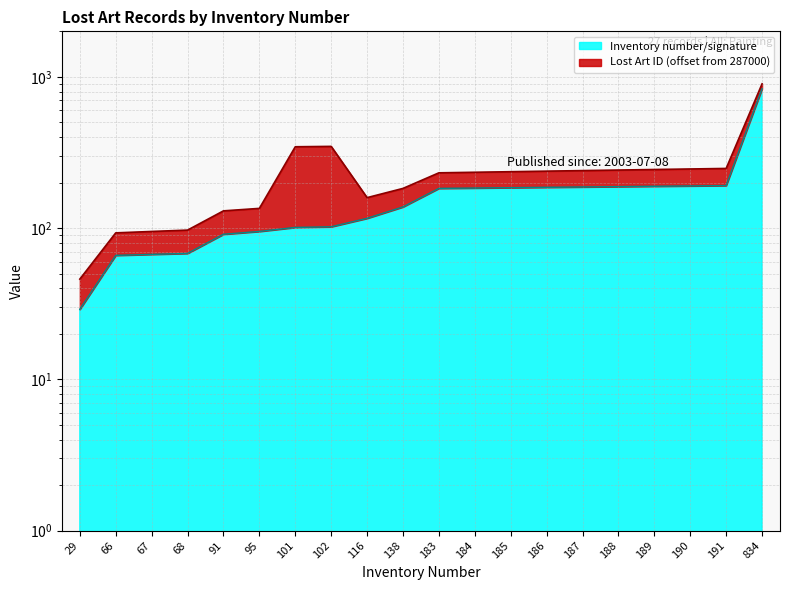

What is the sum of all values?

3390